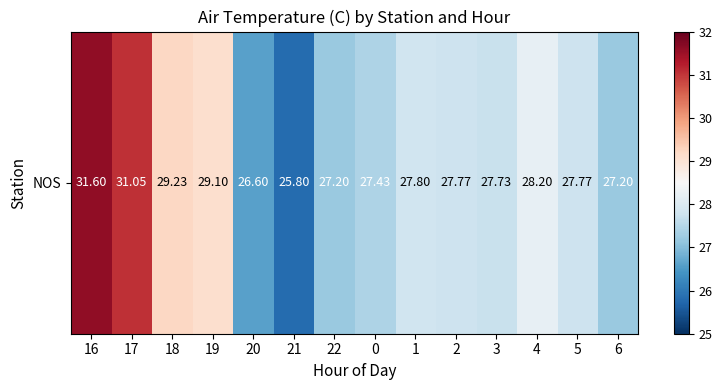

The value at 0 is 27.4. True or false?

True